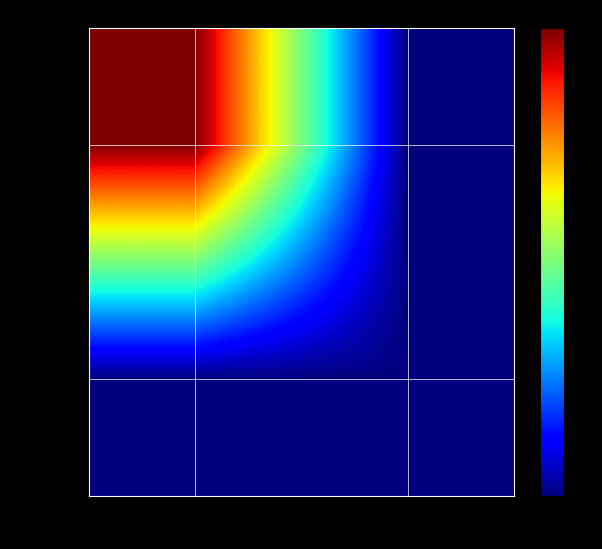

Reading left to right, what are all the values shown in this chart?

9c0f94…: -1=1	1=0
b5eddc…: -1=0	1=0